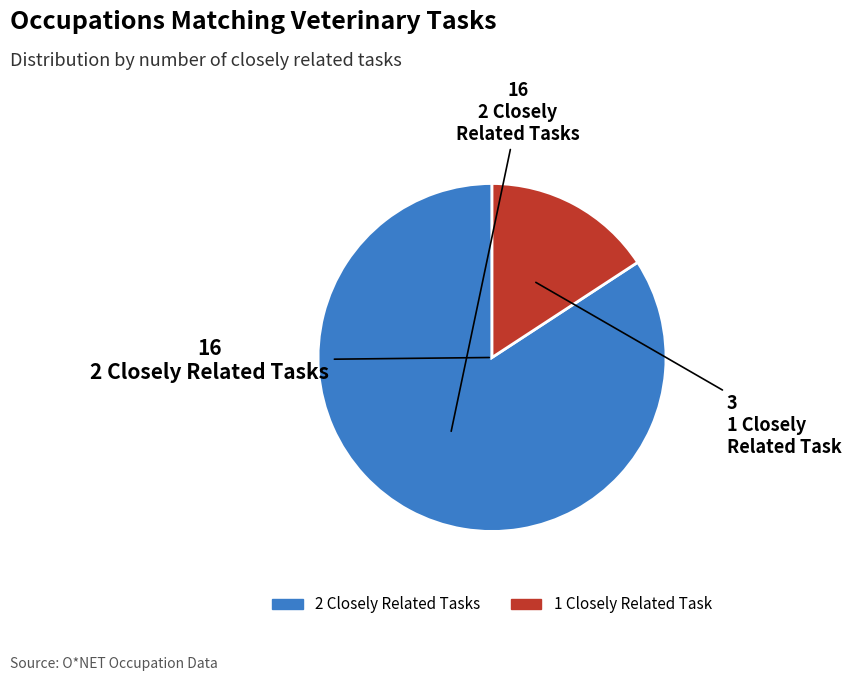

Does any single category account for the majority?

Yes